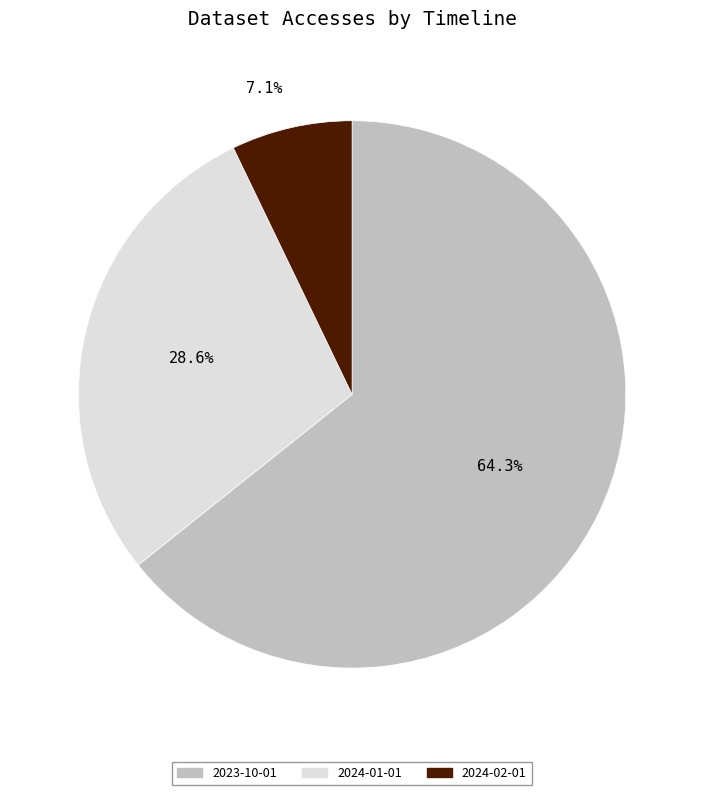

Which category has the biggest portion of the pie?

2023-10-01